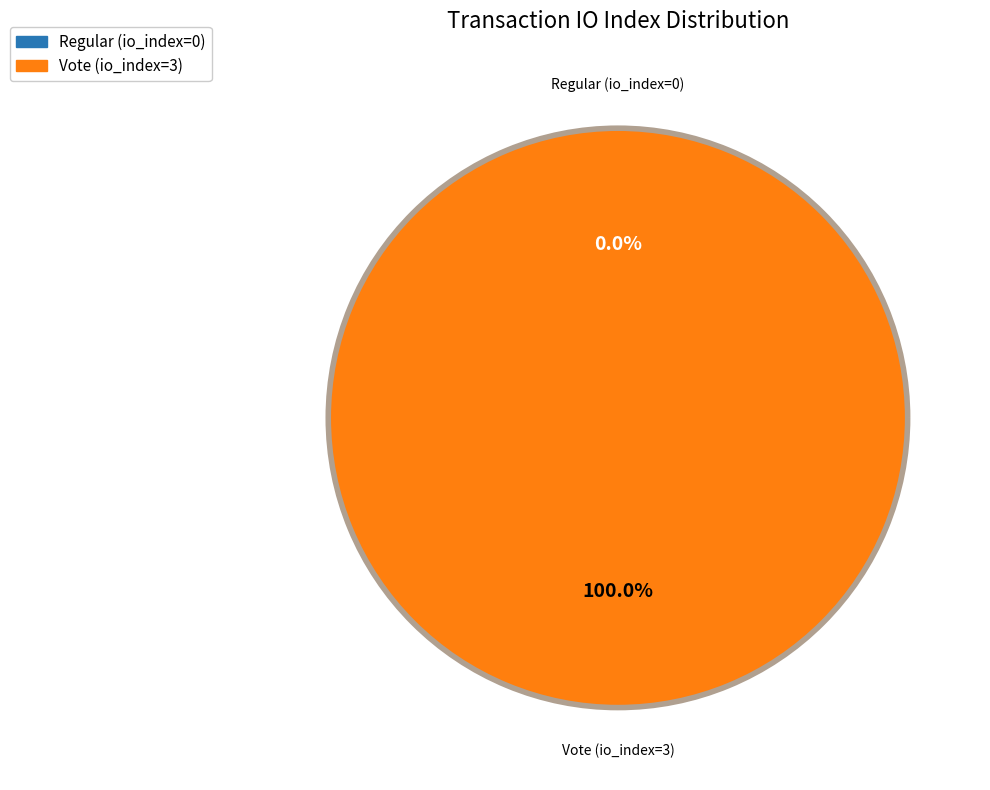

Is there any slice that represents more than half of the pie?

Yes